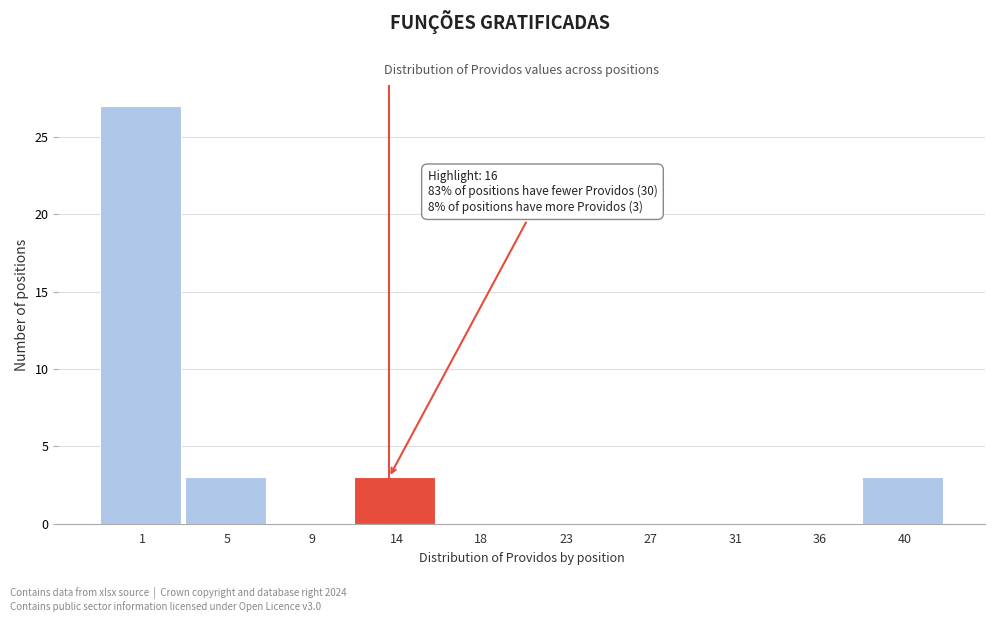

Reading right to left, list all the values displayed in this chart.

40=3	36=0	31=0	27=0	23=0	18=0	14=3	9=0	5=3	1=27